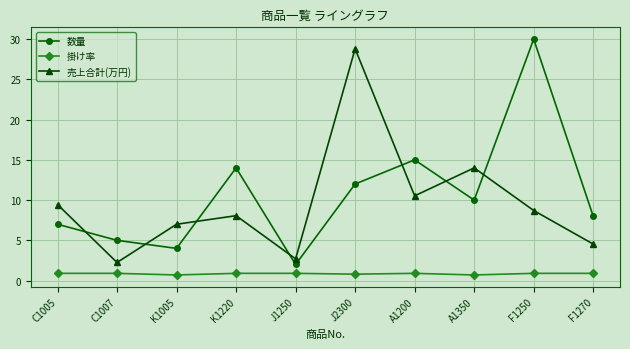

What is the label of the 1st point from the right?

F1270